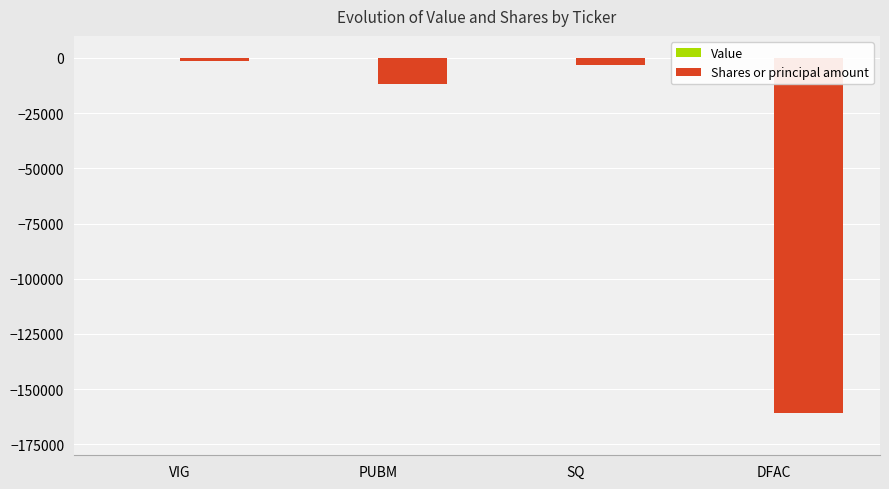

Reading left to right, extract all data points from this chart.

VIG=-1363	PUBM=-11911	SQ=-3076	DFAC=-160901